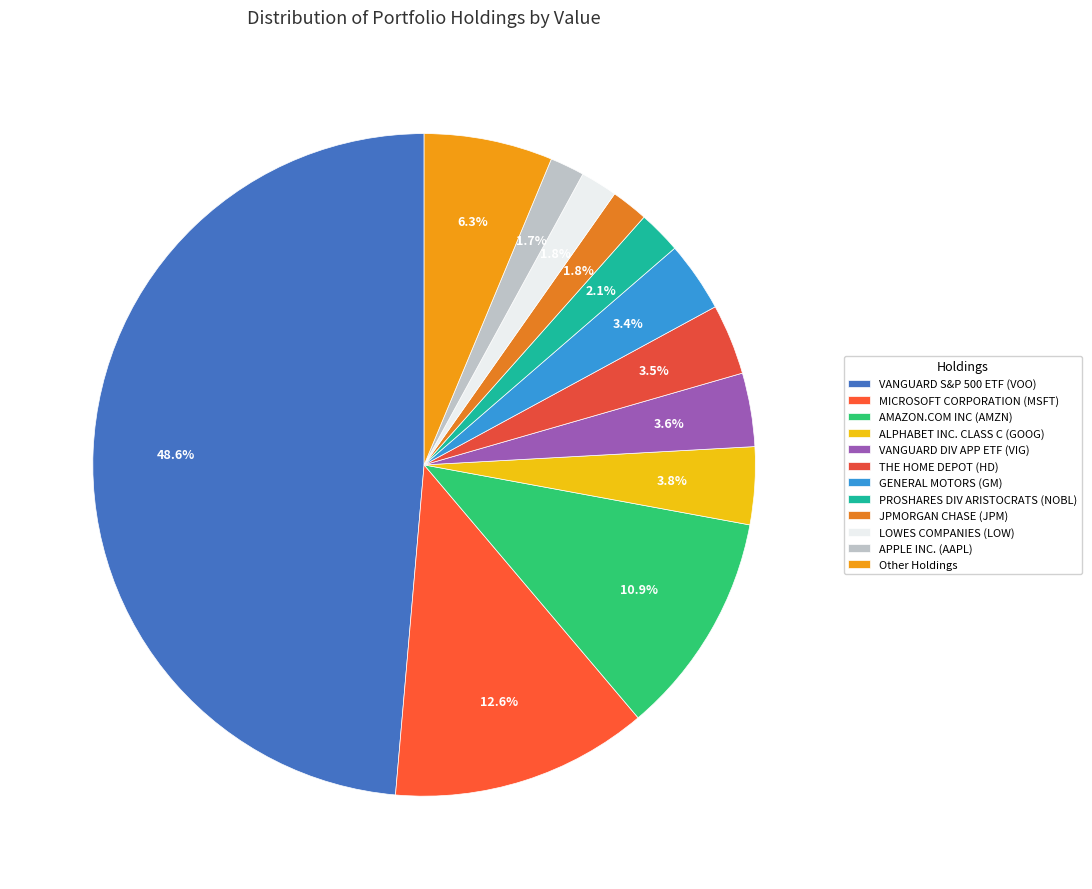

How many segments does this pie chart have?

12